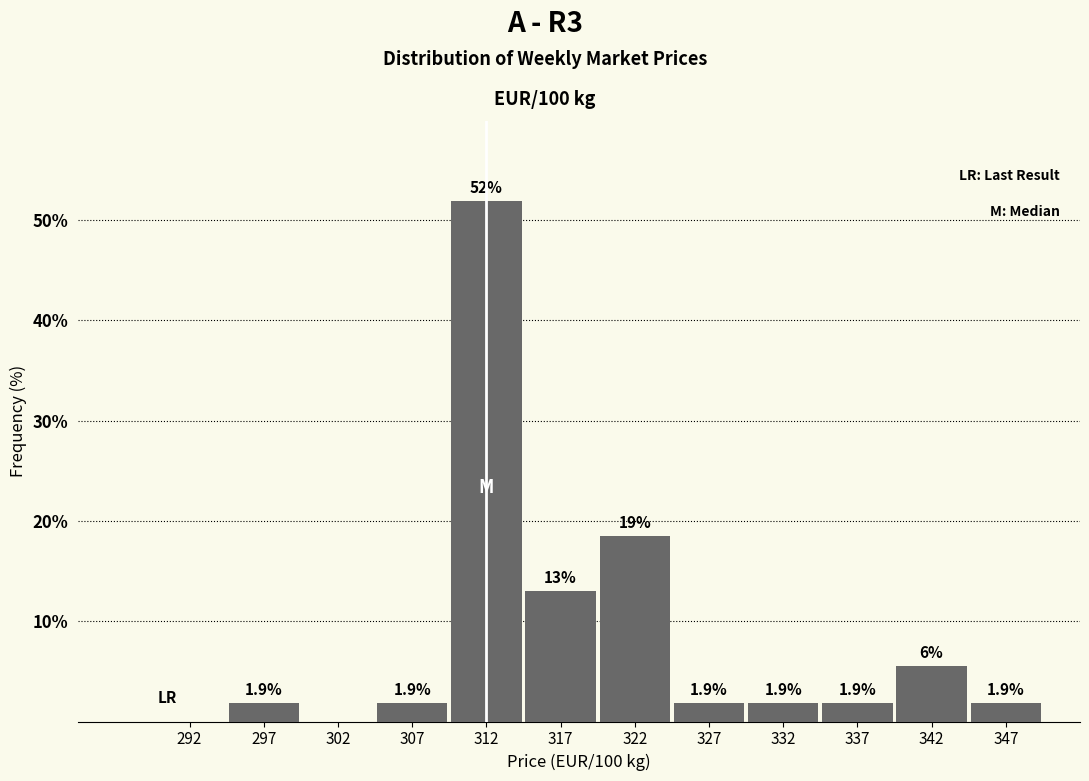

Which range on the x-axis has the tallest bar?

310 to 315